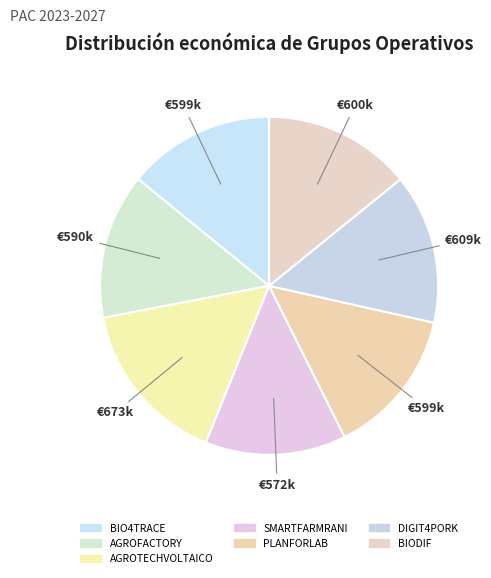

To the nearest percent, what portion does BIODIF represent?

14%